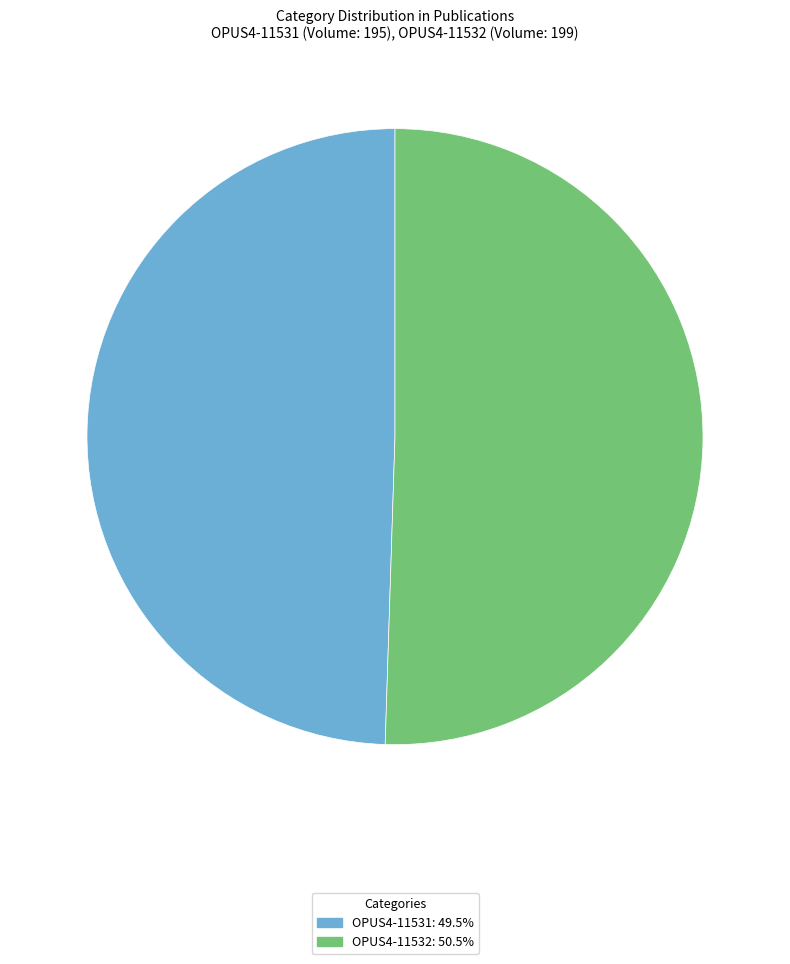

Which slice is the largest?

OPUS4-11532